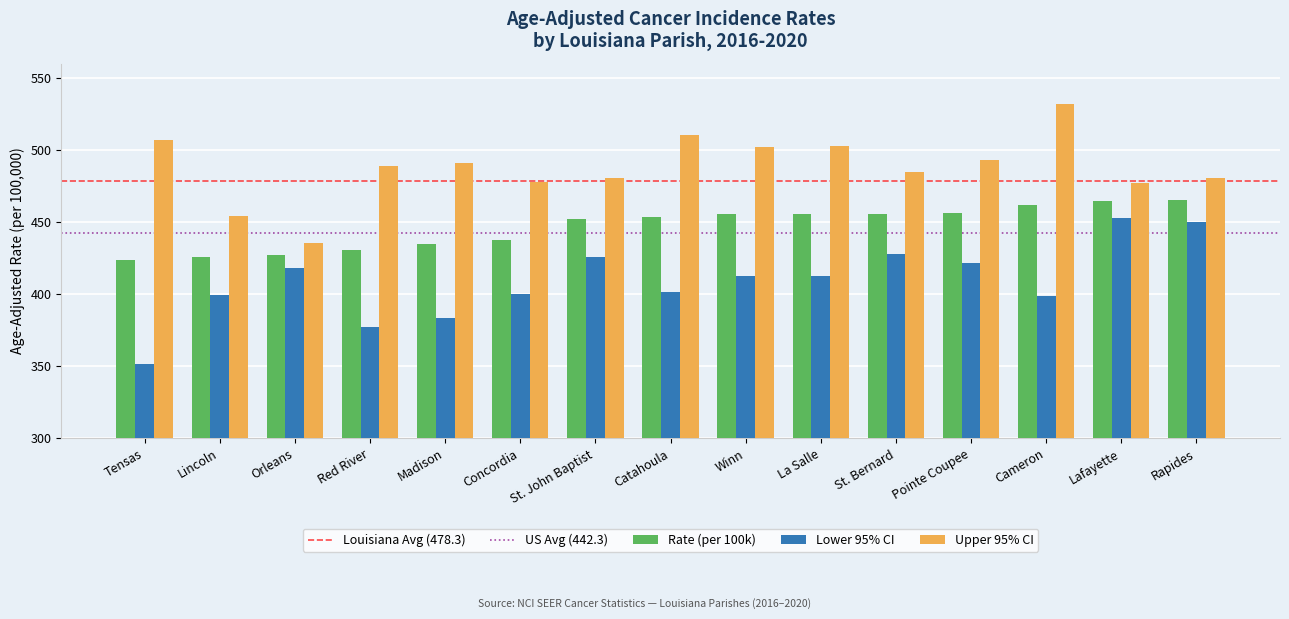

At which label does Lower 95% CI reach its minimum?

Tensas